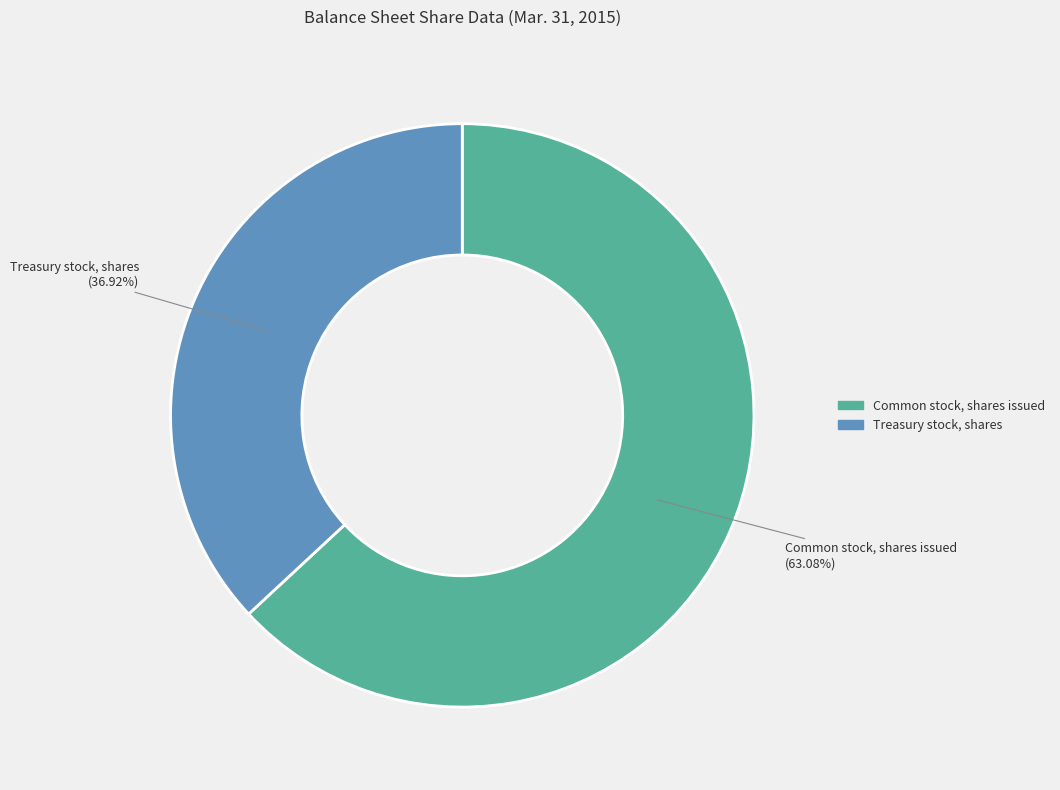

Combined, what portion of the pie is Treasury stock, shares and Common stock, shares issued?

100.0%